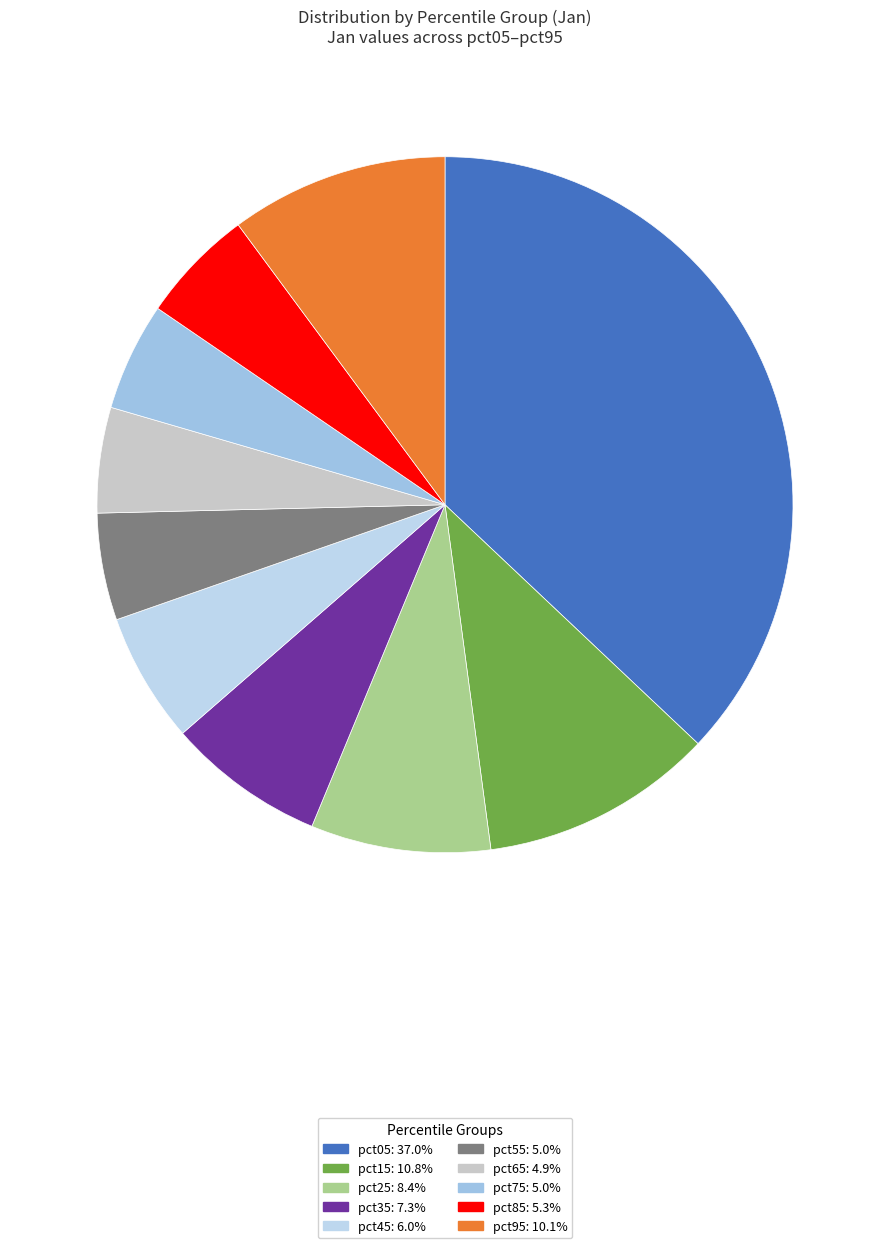

To the nearest percent, what portion does pct05 represent?

37%